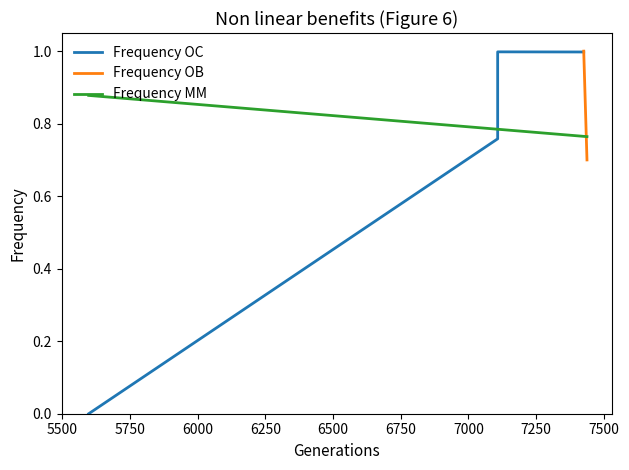

True or false: the data shows 0.5 at 7108_b.

False